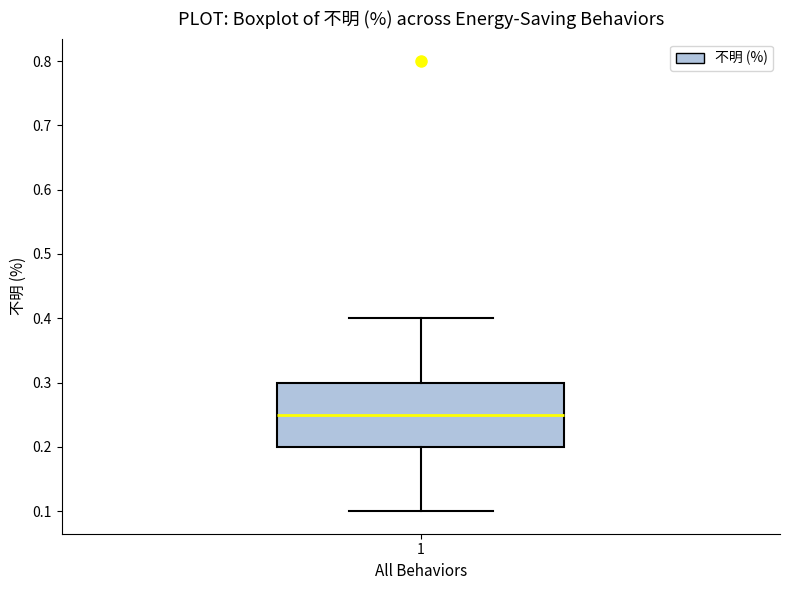

Where does the median line of the box at x = 1 sit on the y-axis? The values are not printed on the chart, so give them approximately, as read against the axis.

0.25